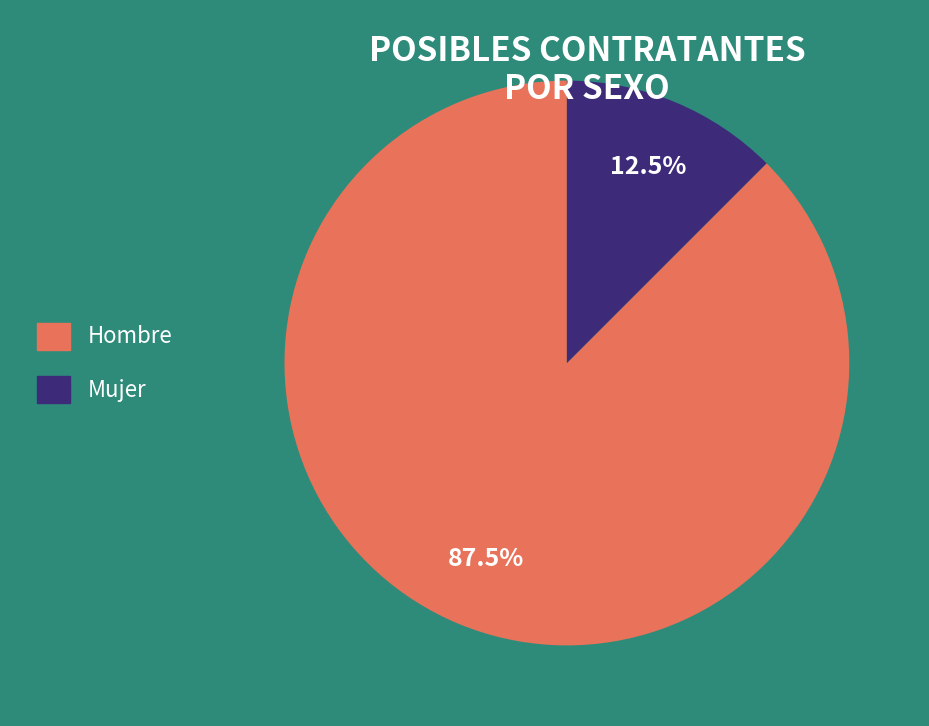

What is the largest slice in the pie chart?

Hombre